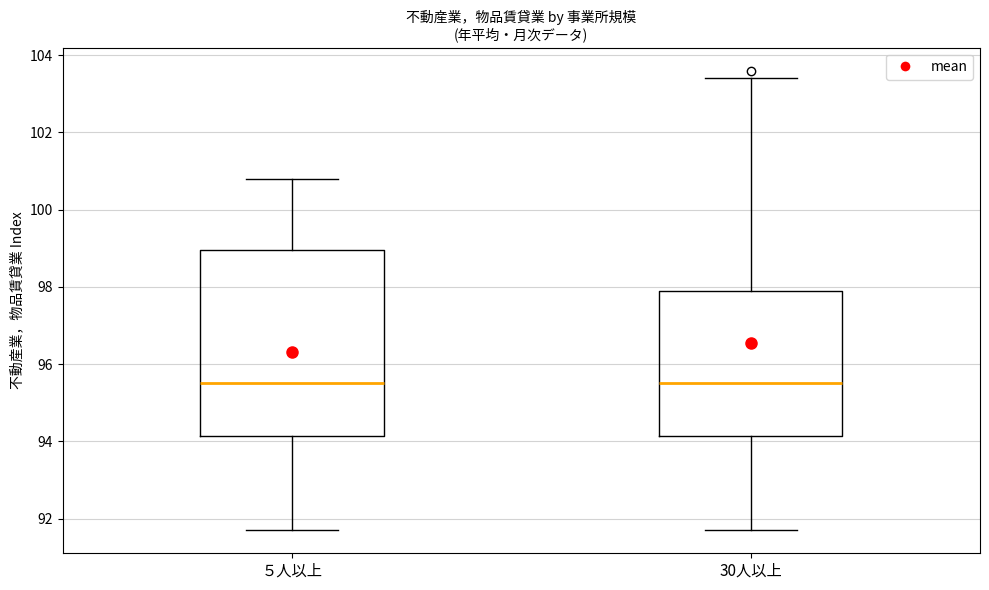

Comparing the boxes themselves (not the whiskers), which one is the tallest?

５人以上